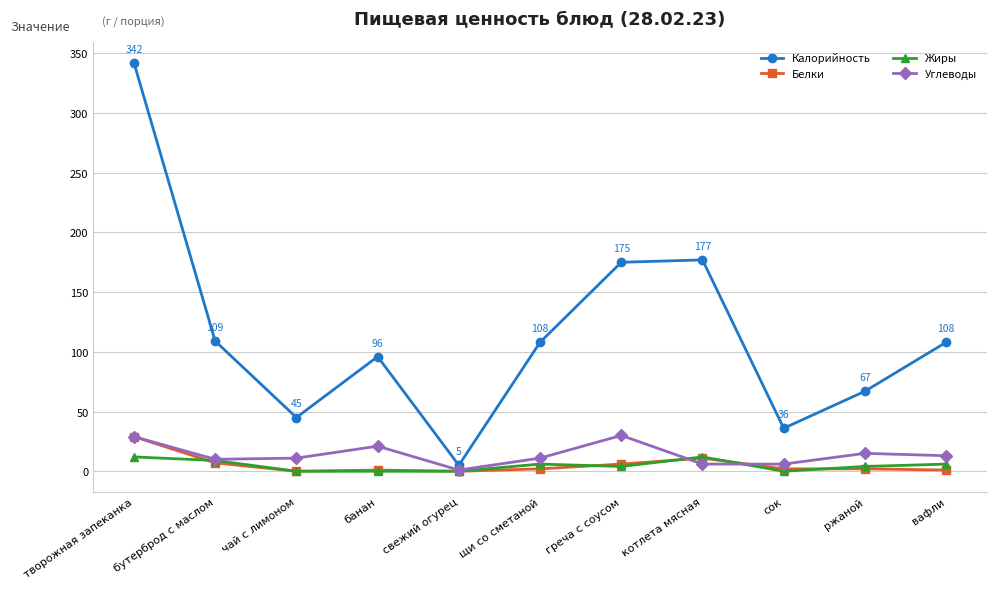

What is the maximum value for Углеводы?

30